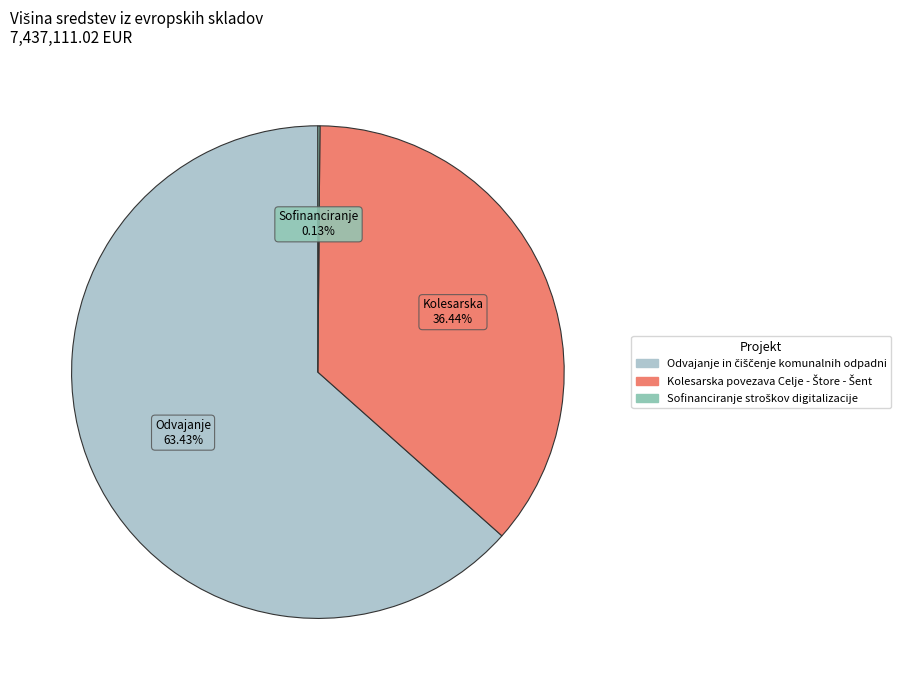

Count the number of slices in the pie.

3